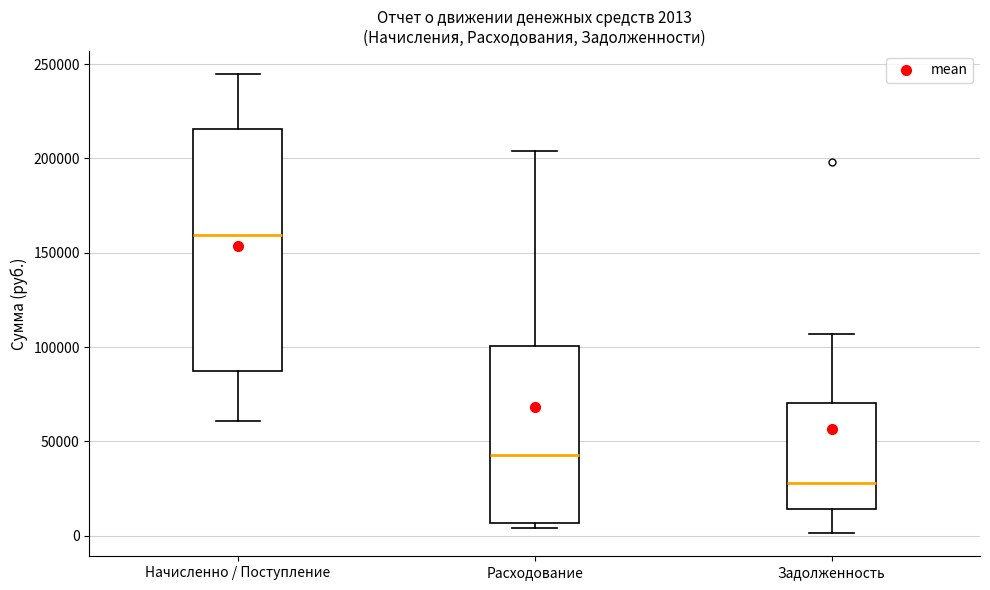

Which box is the tallest, from its lower edge to its upper edge?

Начисленно / Поступление